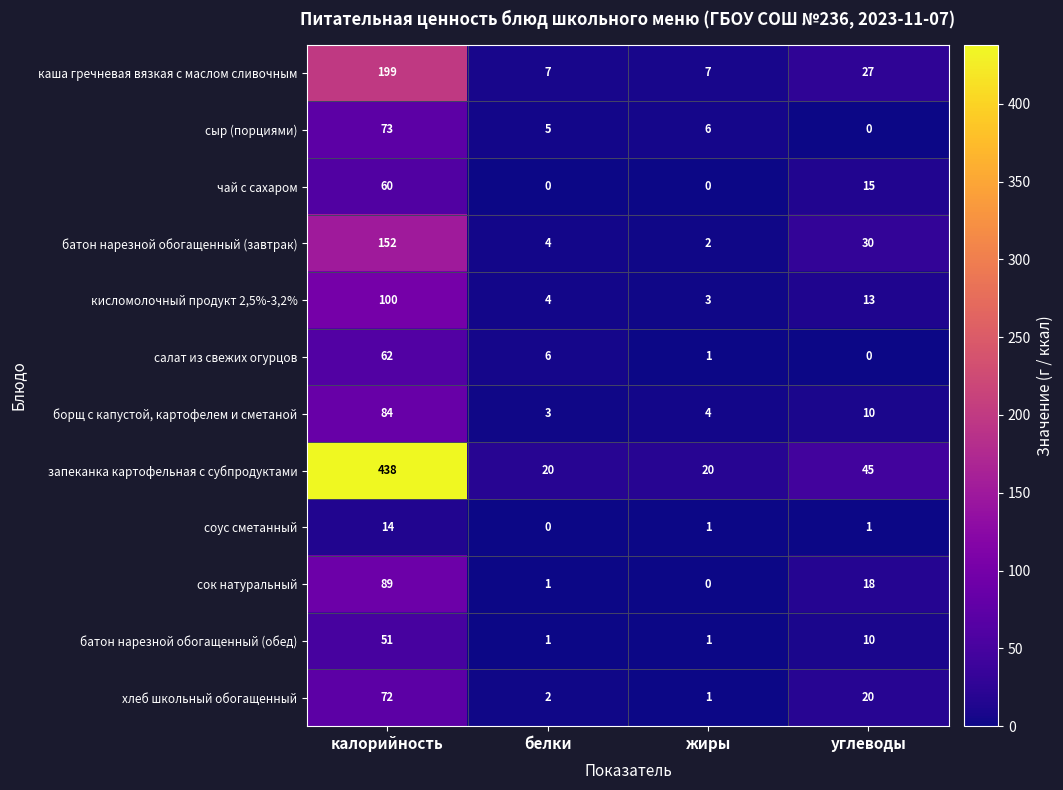

Which series has the largest total across all categories?

запеканка картофельная с субпродуктами